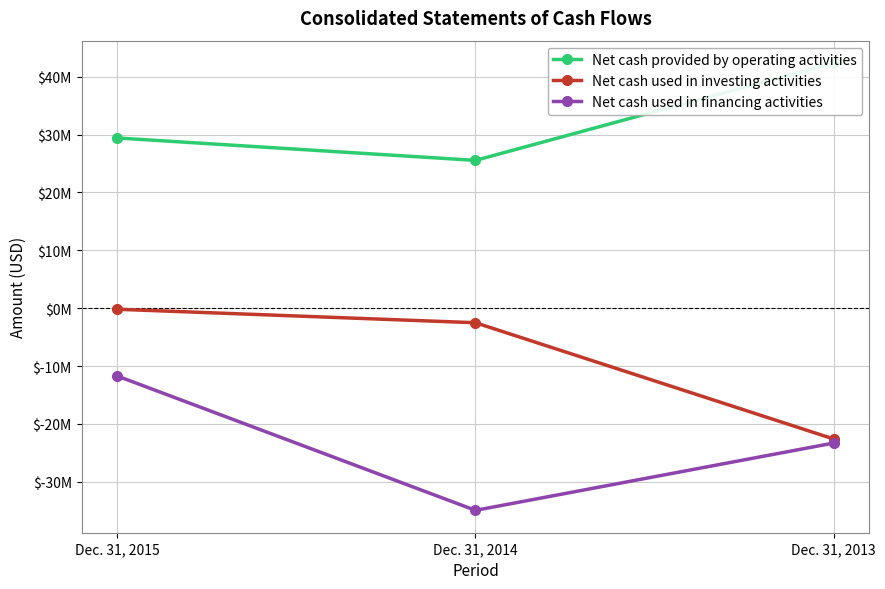

What is the spread (max minus min) of values at Dec. 31, 2014?

60477000